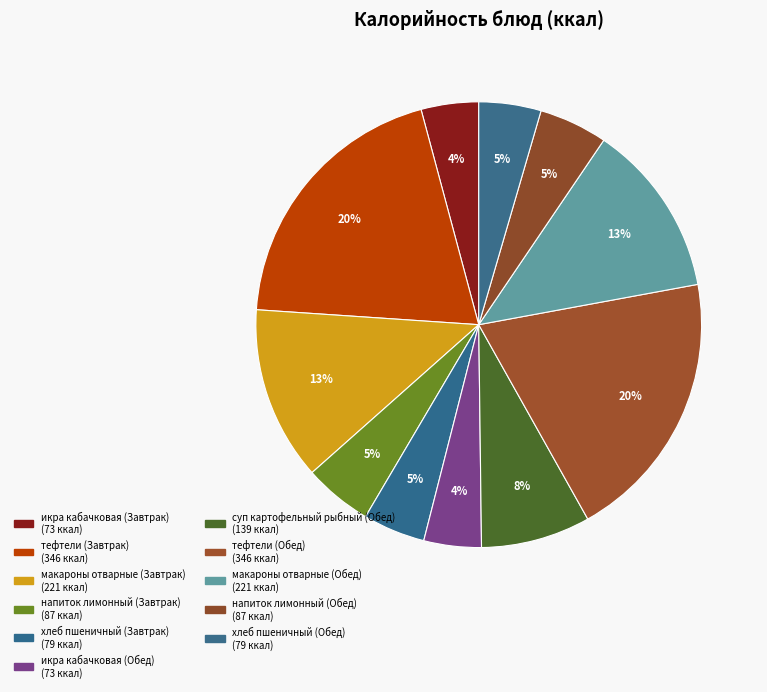

Does хлеб пшеничный (Обед) represent more than half of the total?

No